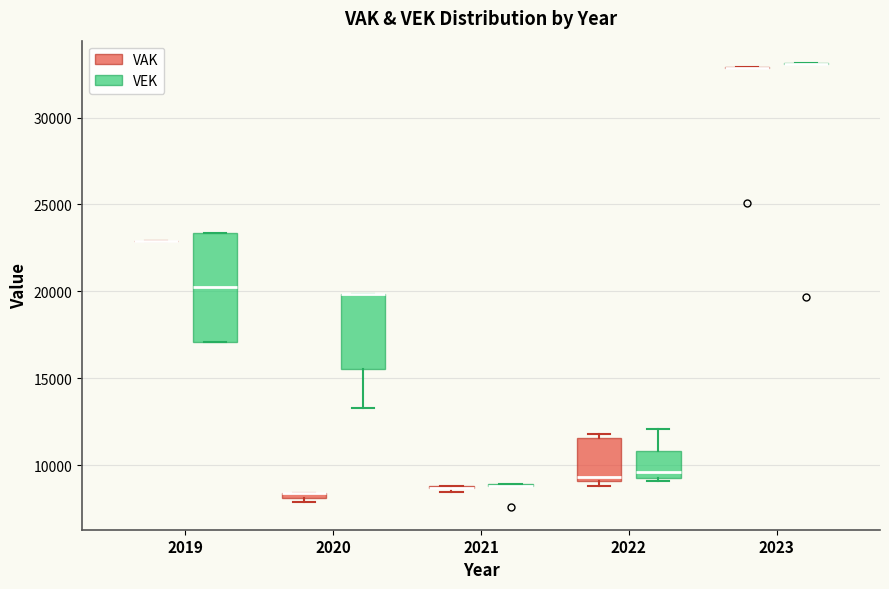

Which box is the tallest, from its lower edge to its upper edge?

2019 (VEK)